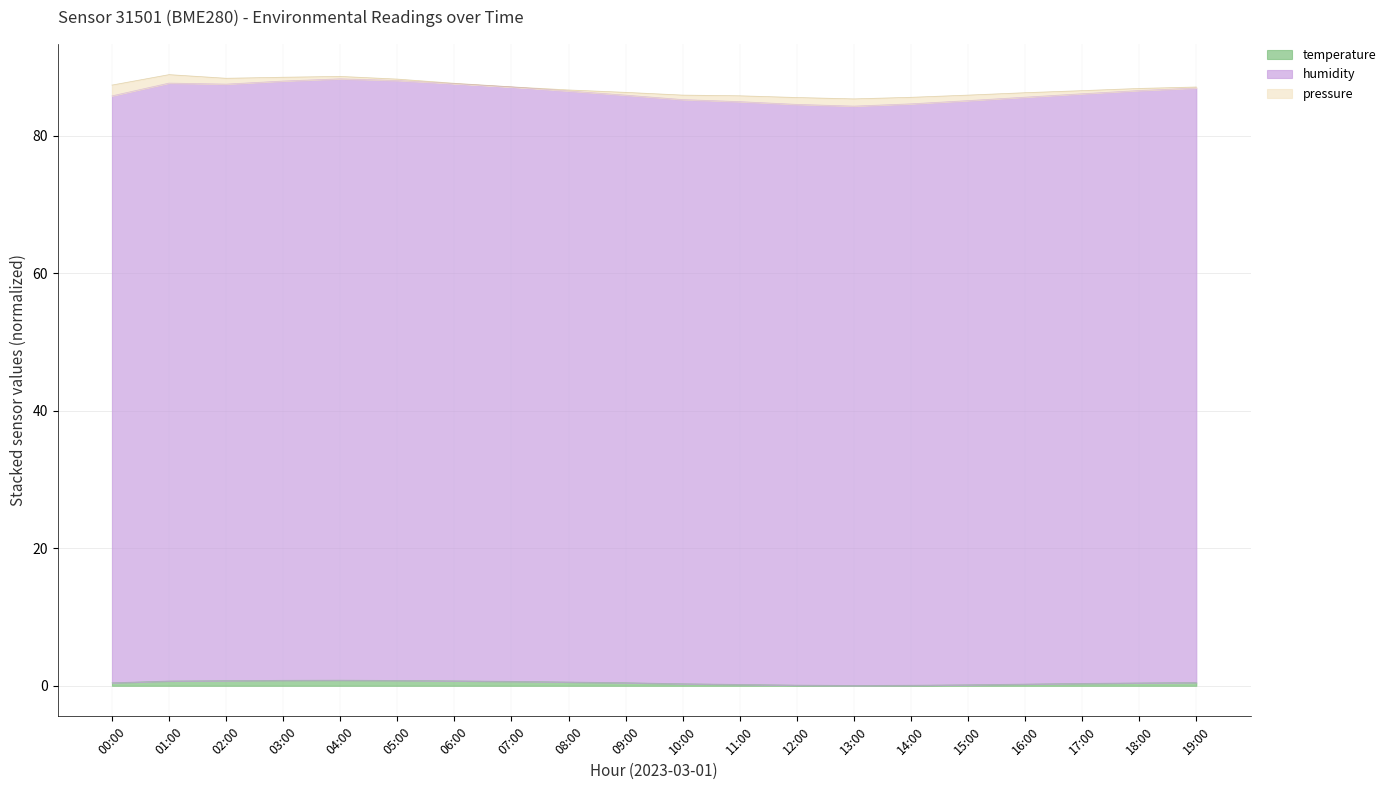

What is the minimum value shown in the chart?

0.1